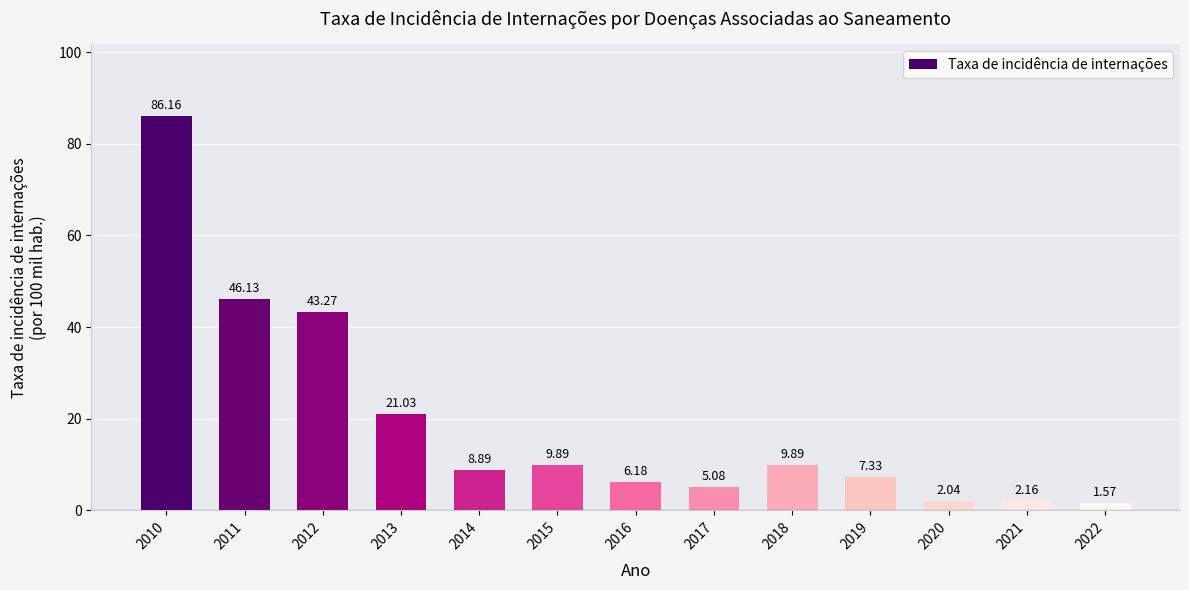

What is the difference between the maximum and minimum values?

84.6